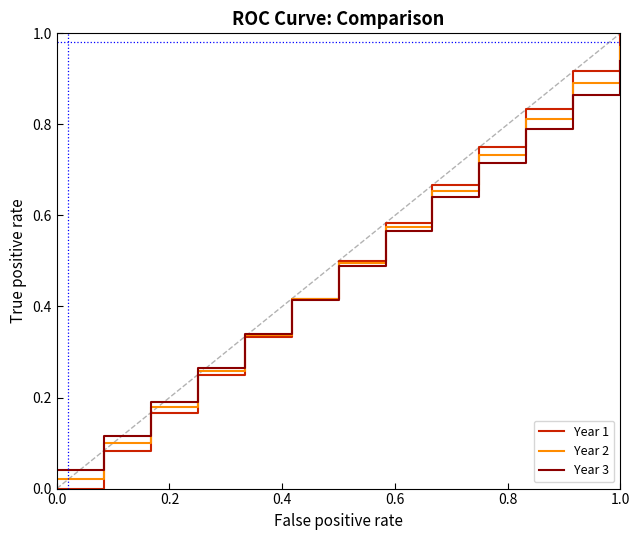

Which series has the widest spread of values?

Year 1